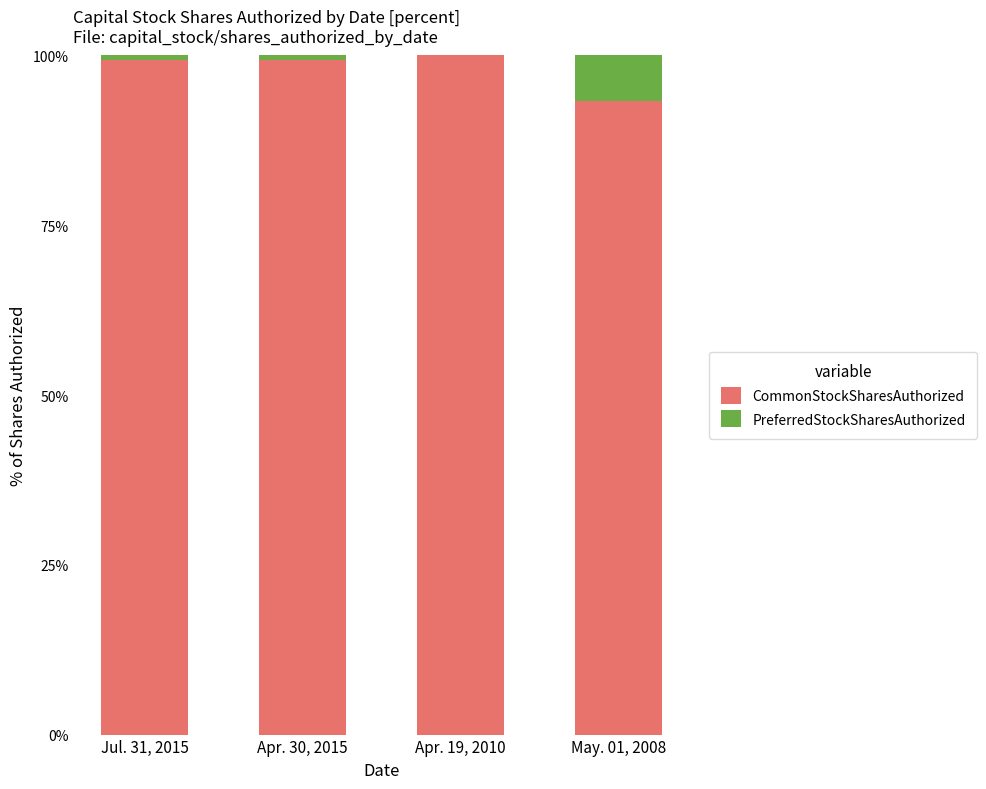

The value of CommonStockSharesAuthorized at Jul. 31, 2015 is 99.3. True or false?

True